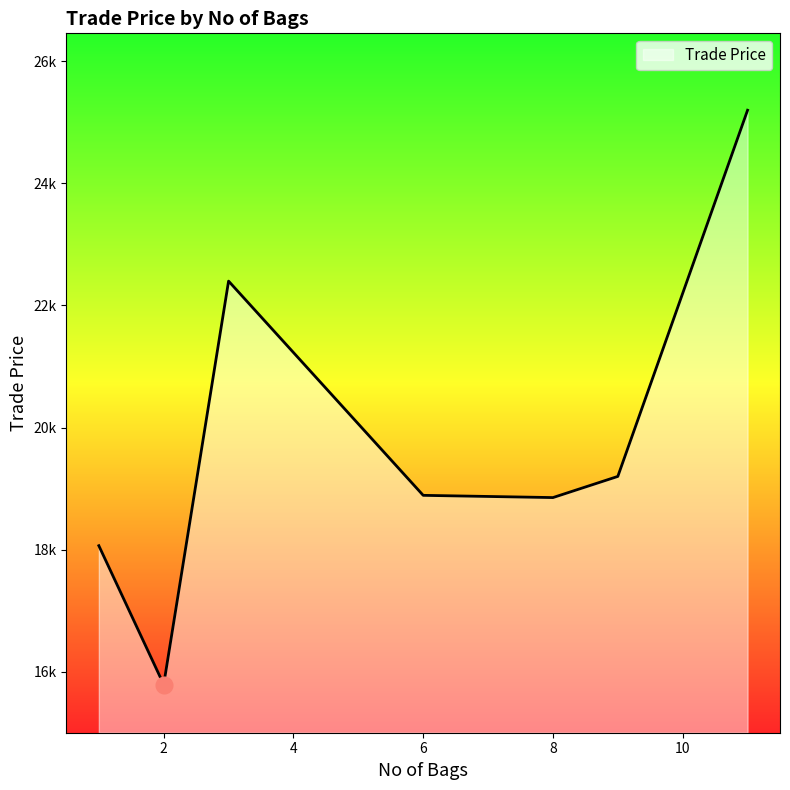

Does the chart display data point markers on the line(s)?

No